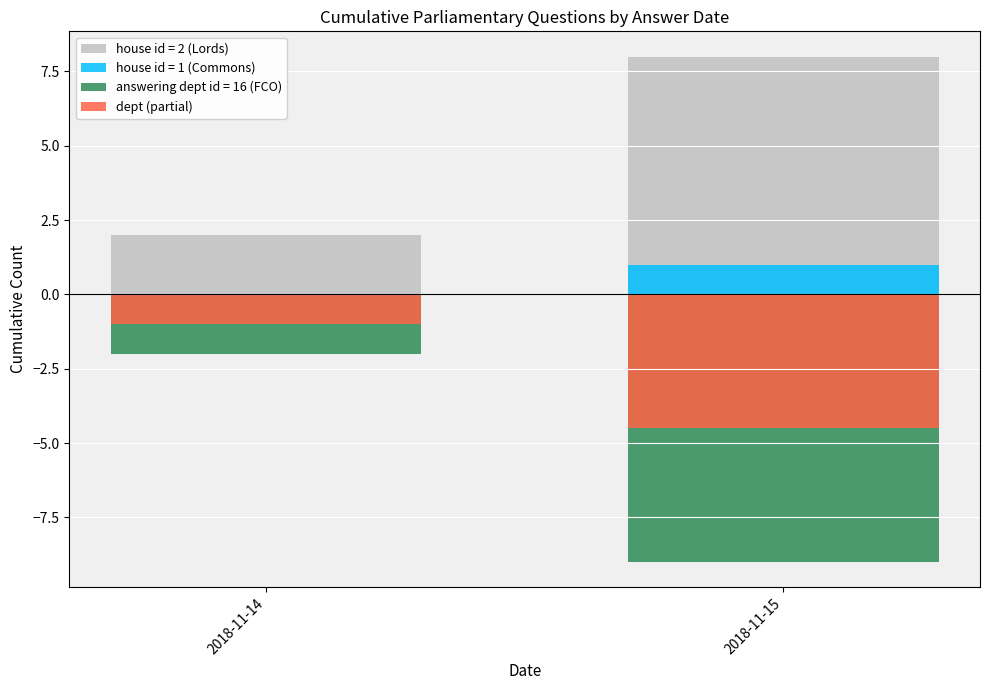

List the labels in order of value, smallest first.

2018-11-15, 2018-11-14